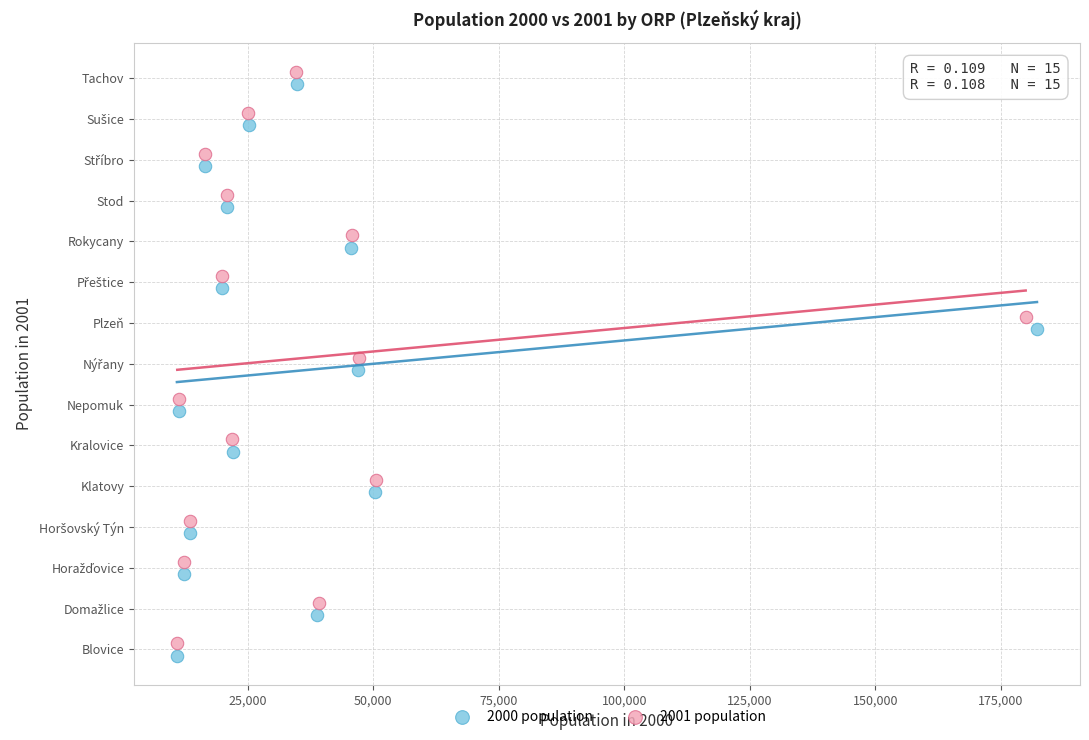

Which series contains the highest Y value?

2001 population